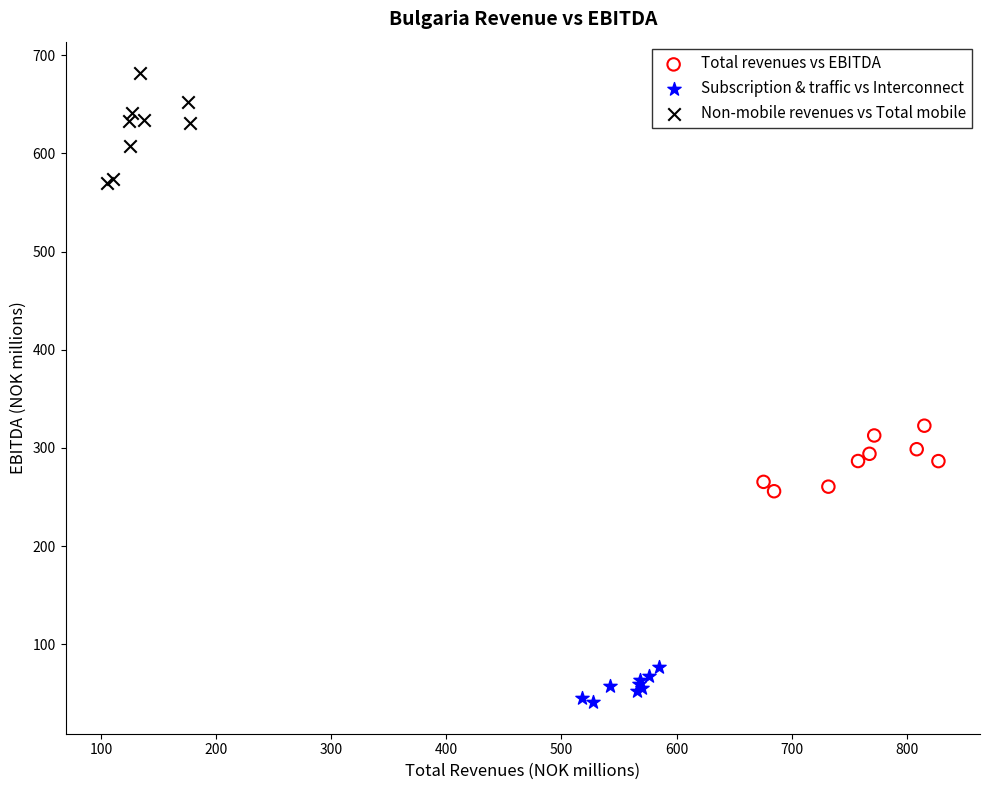

Which series has the widest spread of Y values?

Non-mobile revenues vs Total mobile